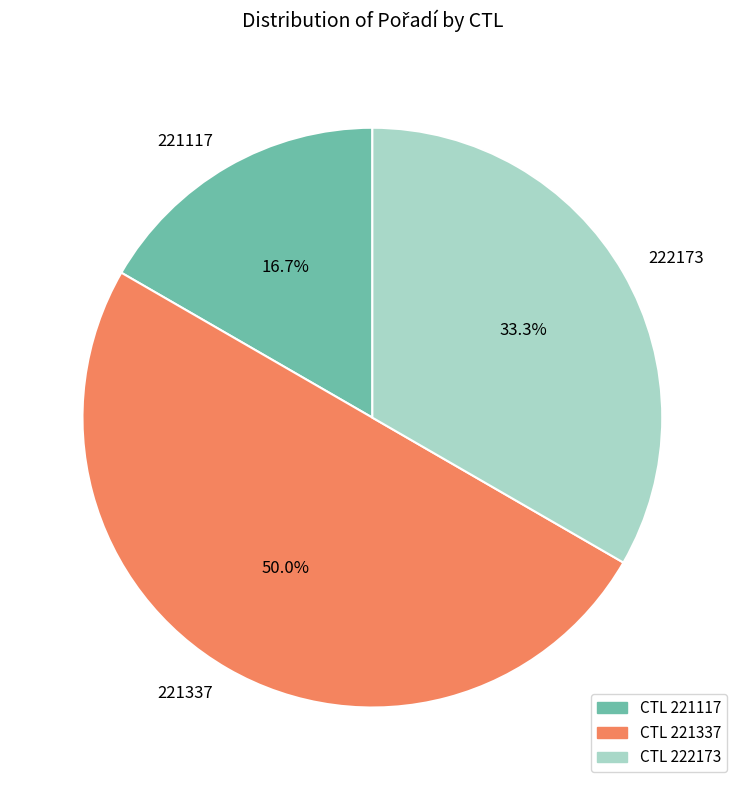

Is it true that 221117 is 27% of the pie?

False